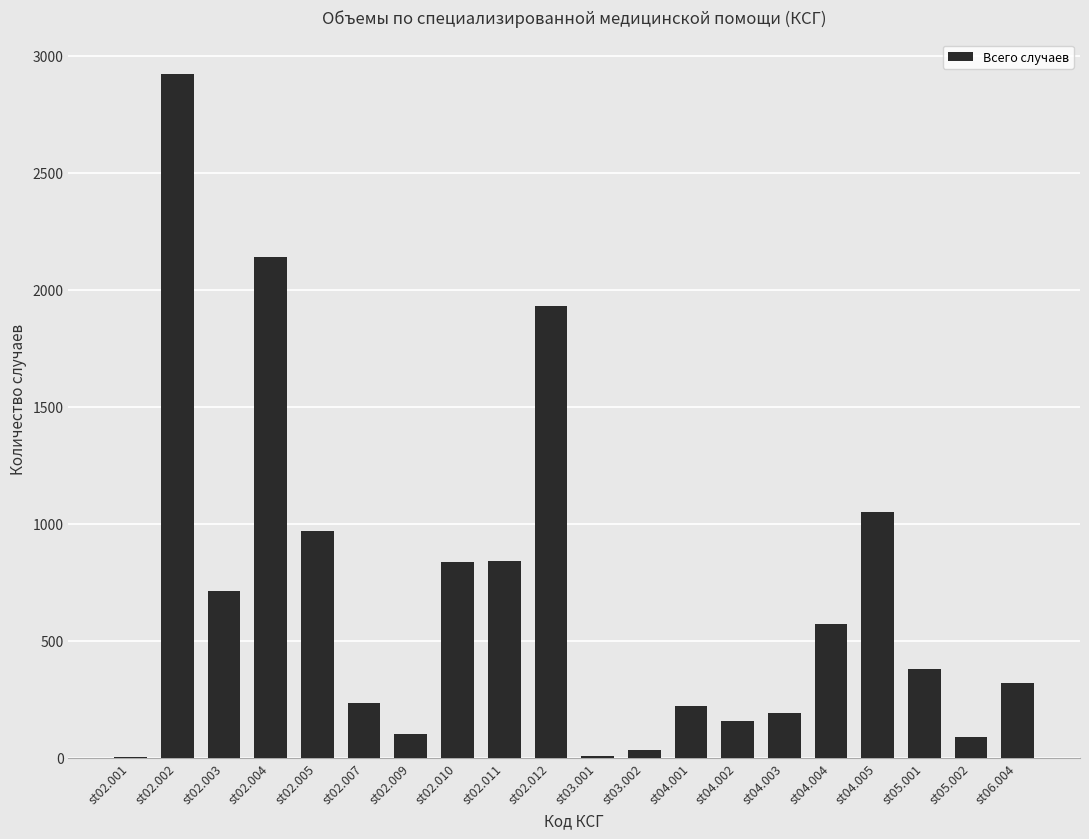

What is the change in value from st02.003 to st02.004?

+1428